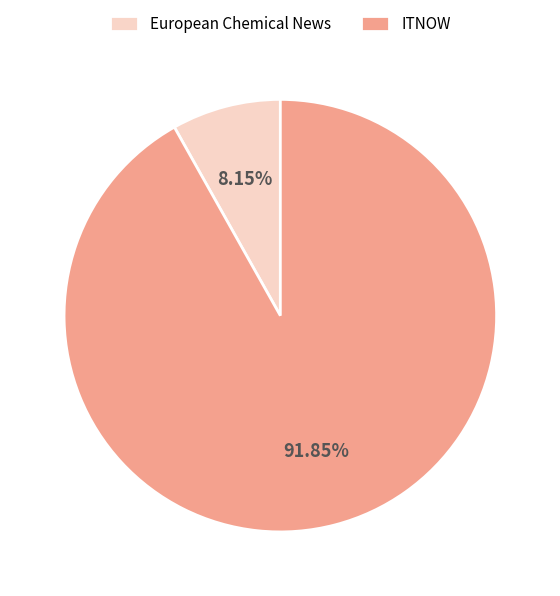

To the nearest percent, what is the combined percentage of European Chemical News and ITNOW?

100%